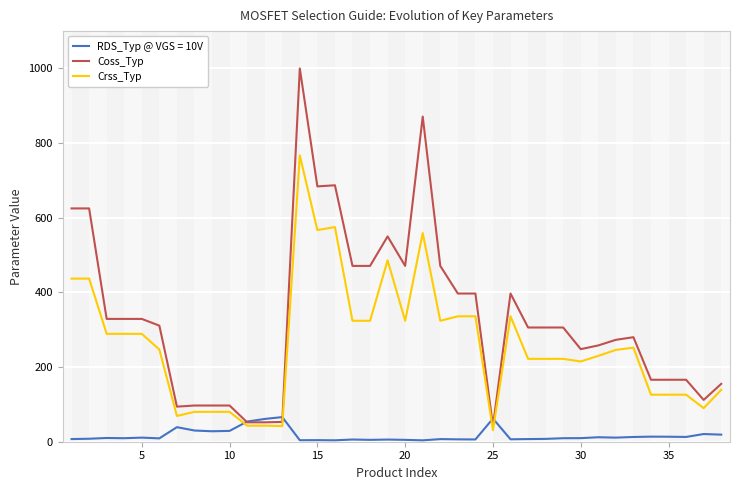

List the series in order of their peak value, highest first.

Coss_Typ, Crss_Typ, RDS_Typ @ VGS = 10V